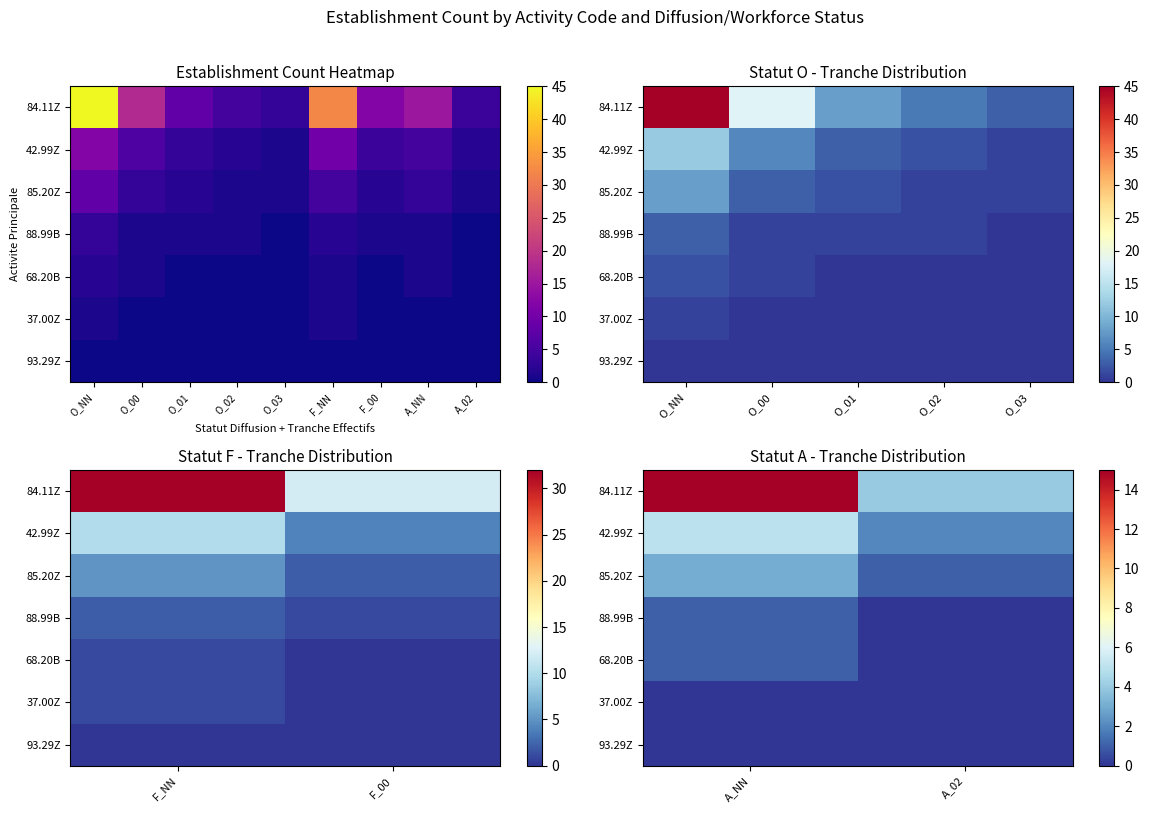

The 88.99B series shows 0 at A_02. True or false?

False